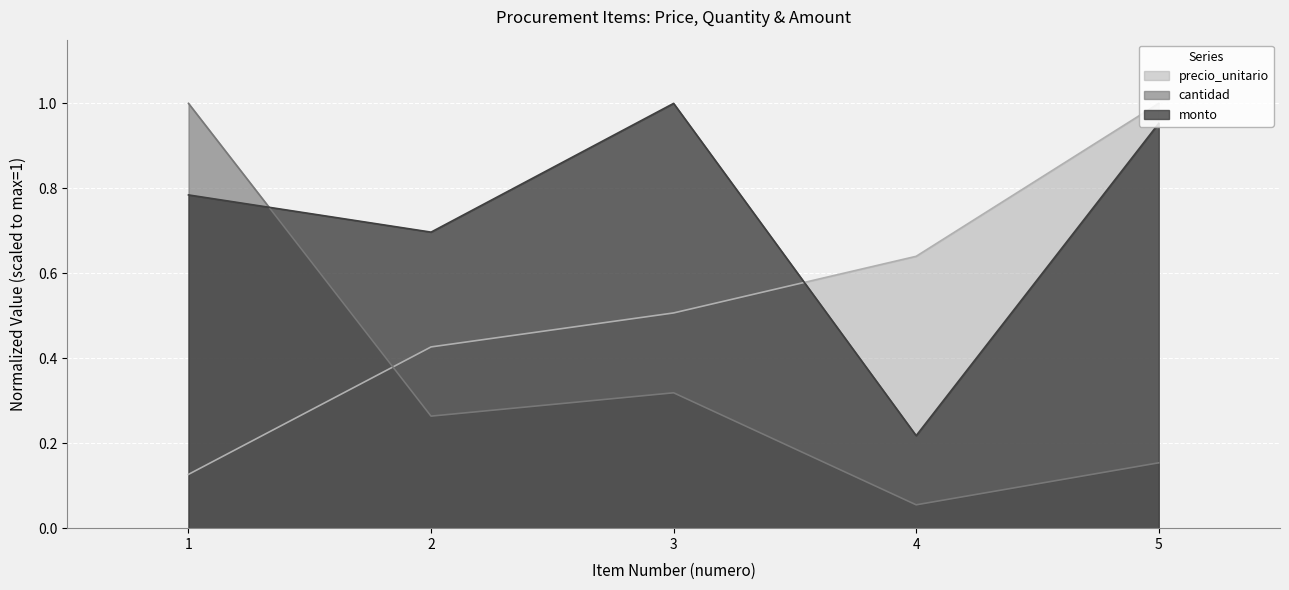

How many data points does each series have?

5